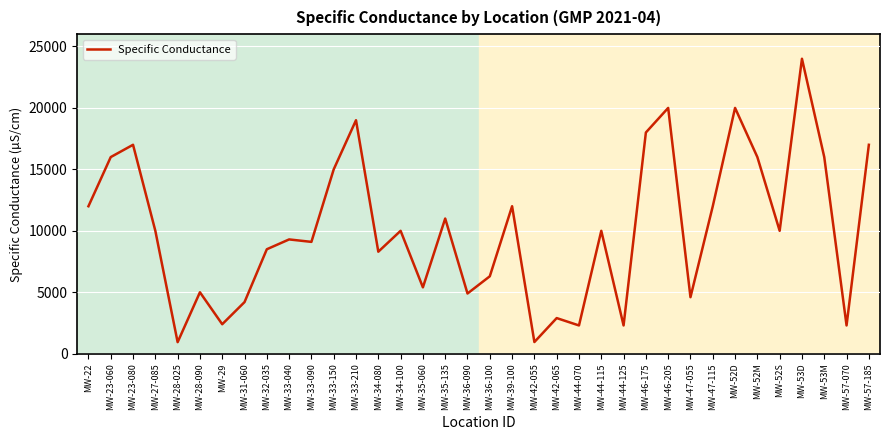

What is the greatest value displayed?

24000